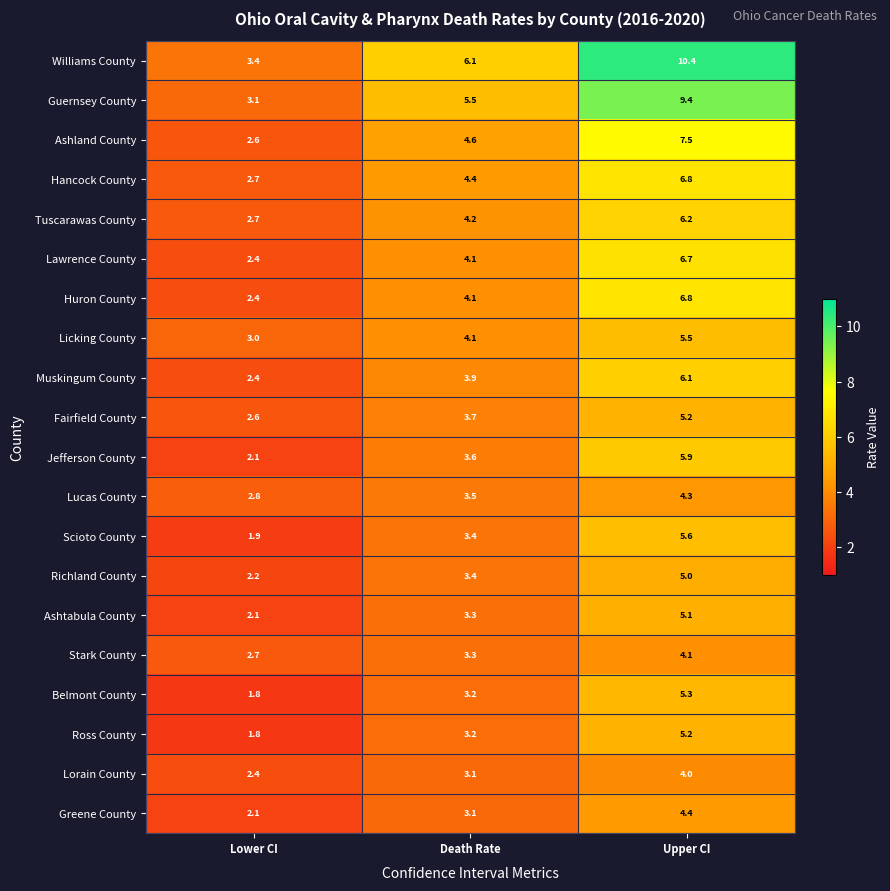

What value does the Lucas County series have at Upper CI?

4.3